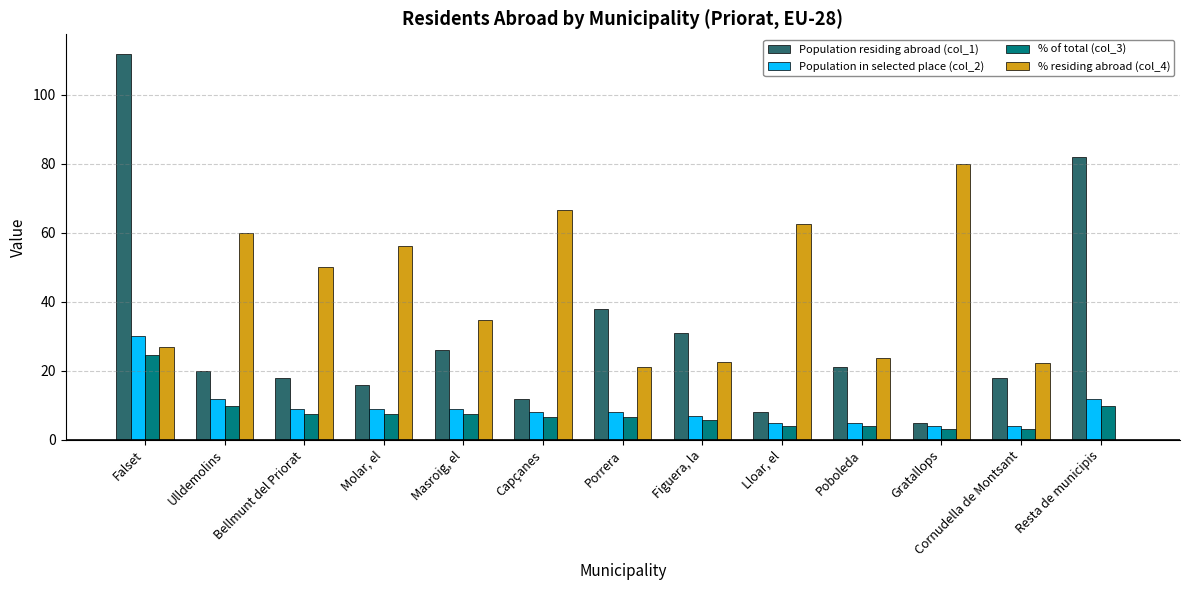

Is the value of % residing abroad (col_4) at Bellmunt del Priorat greater than the value of % of total (col_3) at Lloar, el?

Yes